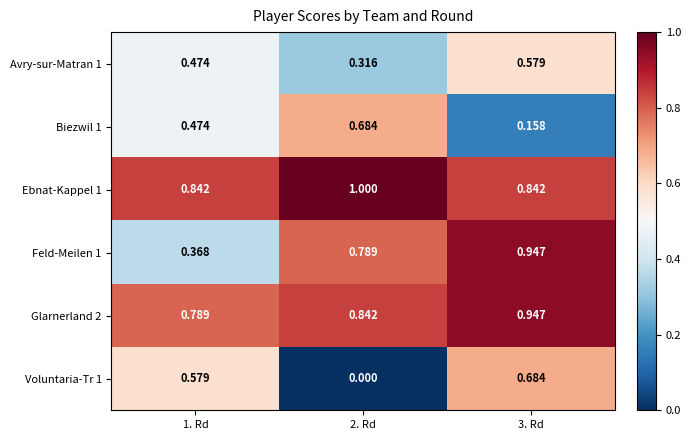

Which series has the largest range (max minus min)?

Voluntaria-Tr 1